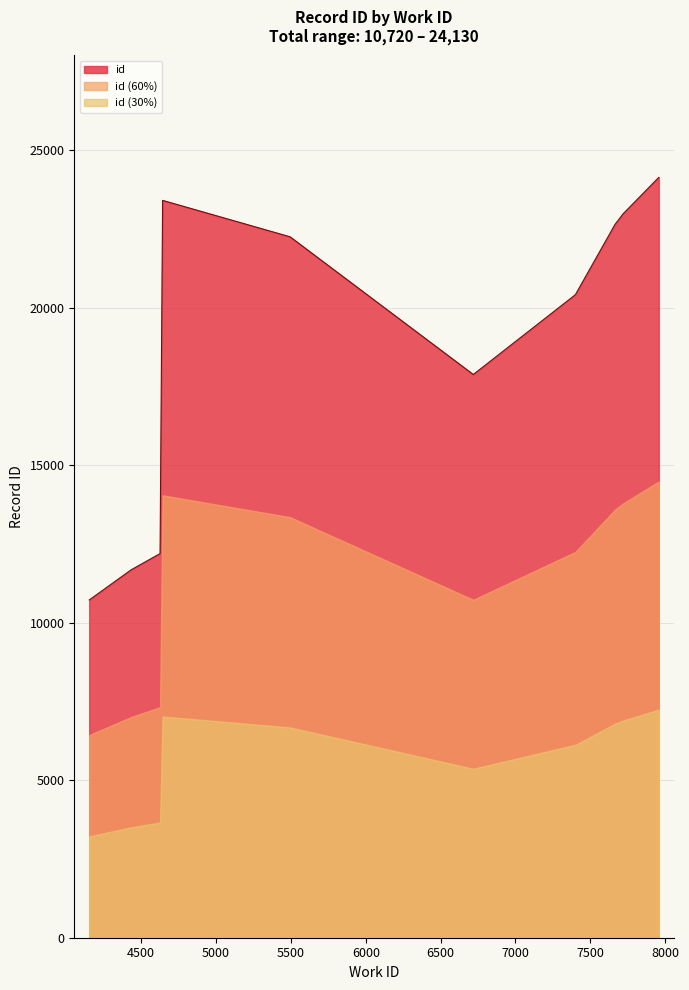

What is the change in value from 4643 to 7957?

+729